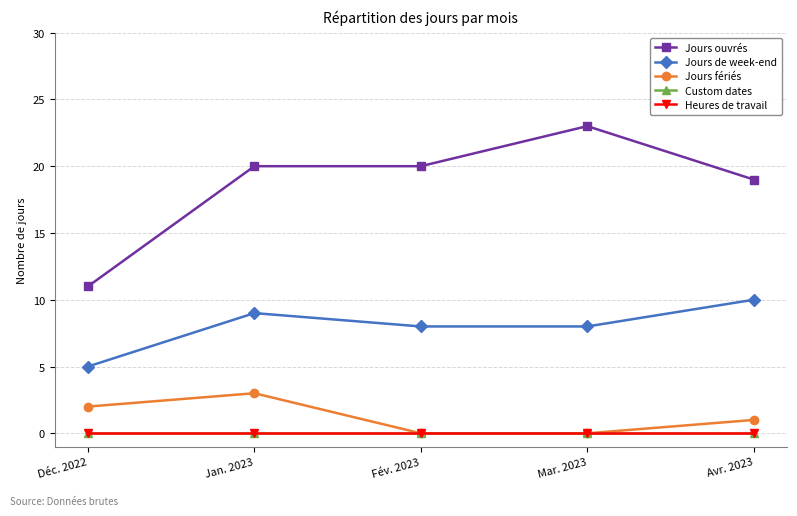

How many distinct data groups are displayed?

5